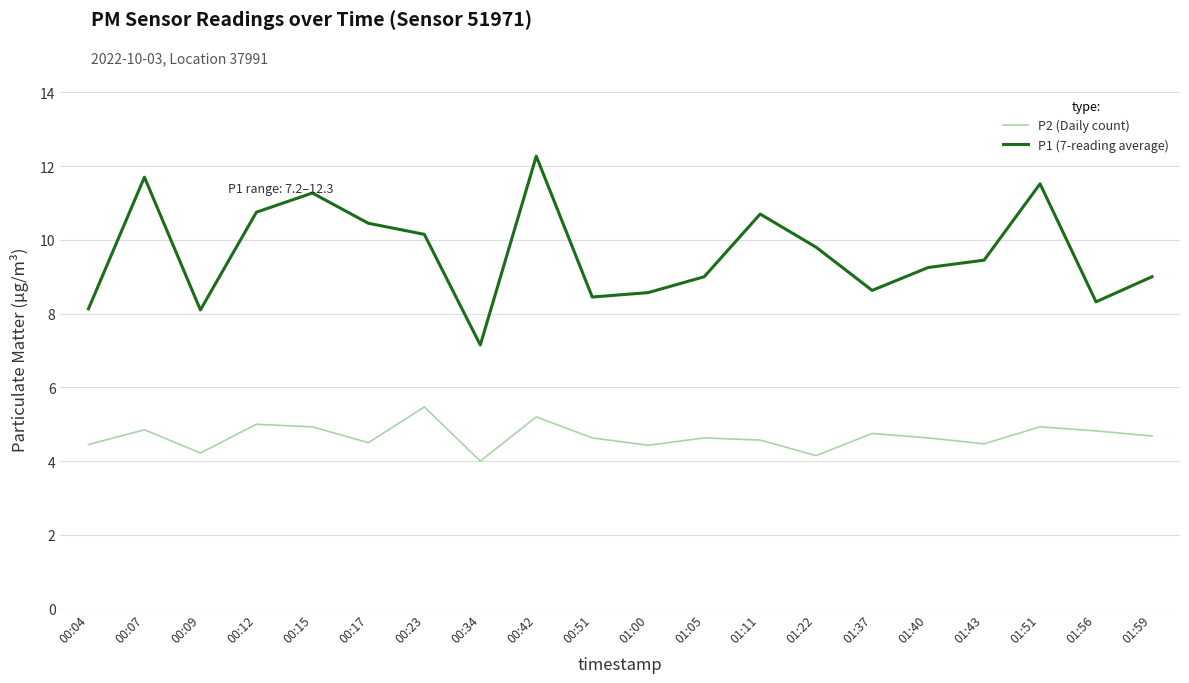

At which category is the sum across all series the highest?

00:42